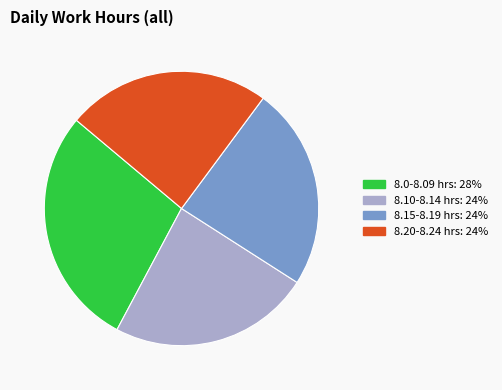

Is there a majority slice in this chart?

No